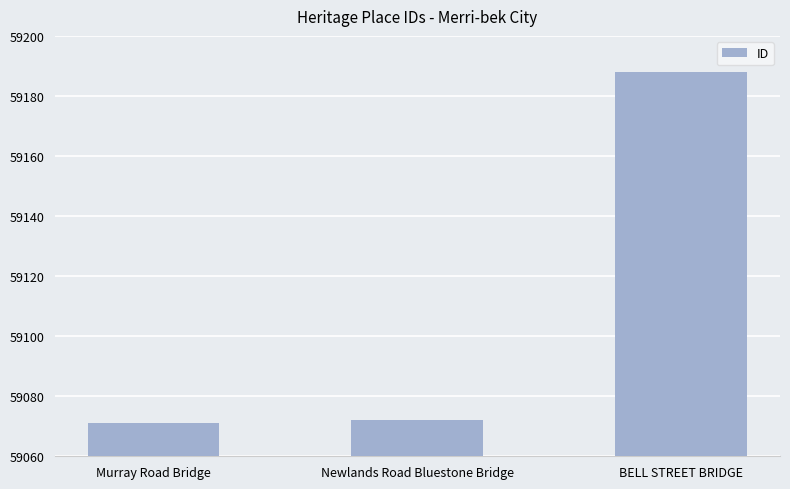

What is the change in value from Murray Road Bridge to BELL STREET BRIDGE?

+117